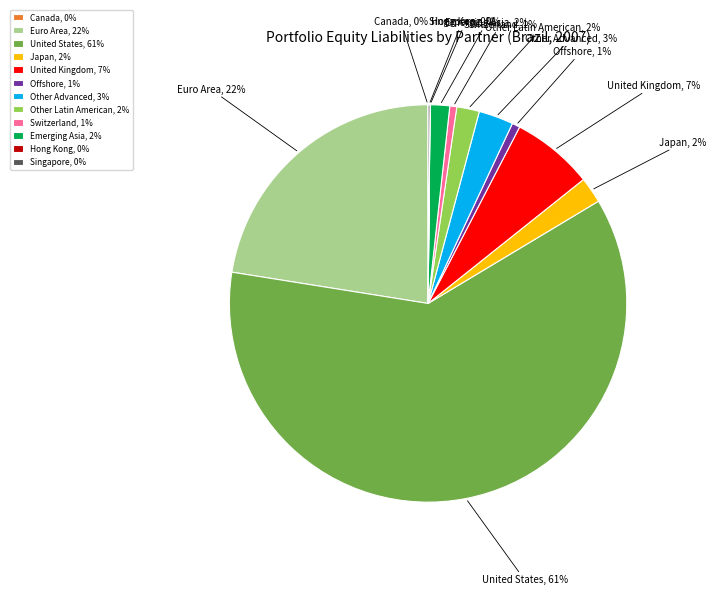

Which slice represents more than half of the pie?

United States